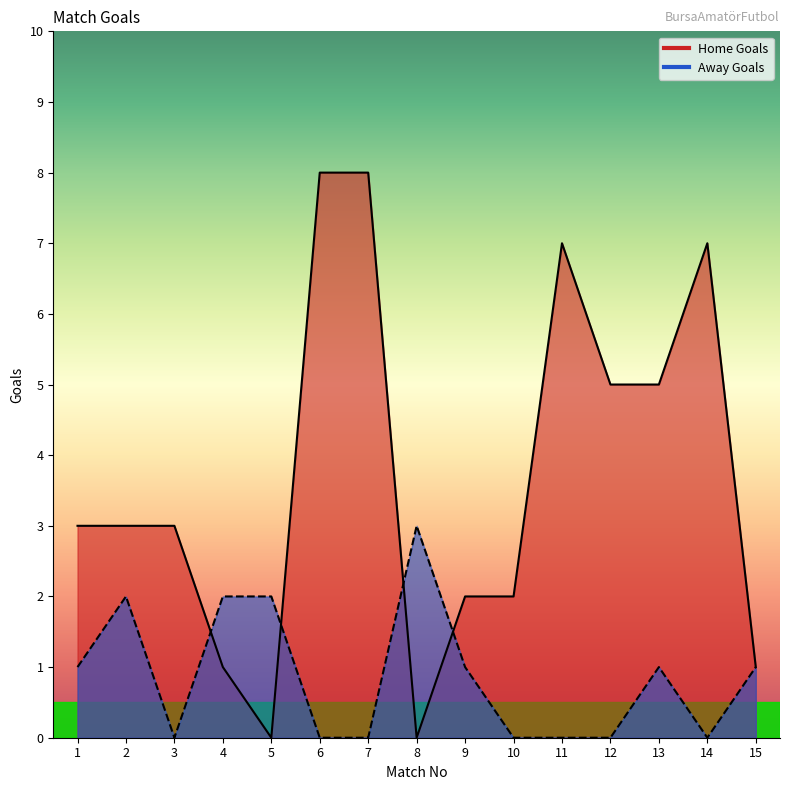

List the series in order of their overall mean, highest first.

Home Goals, Away Goals